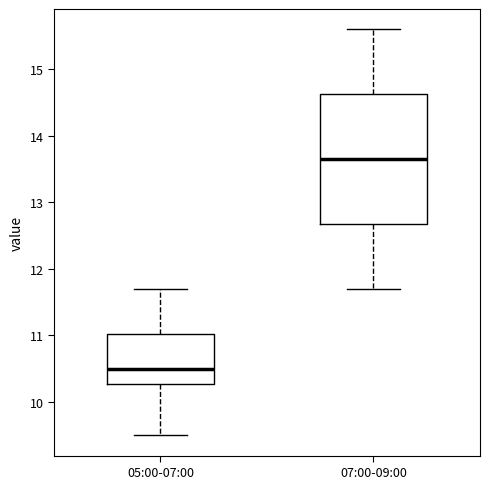

Where does the lower whisker of the box for 05:00-07:00 end on the y-axis? The values are not printed on the chart, so give them approximately, as read against the axis.

9.5